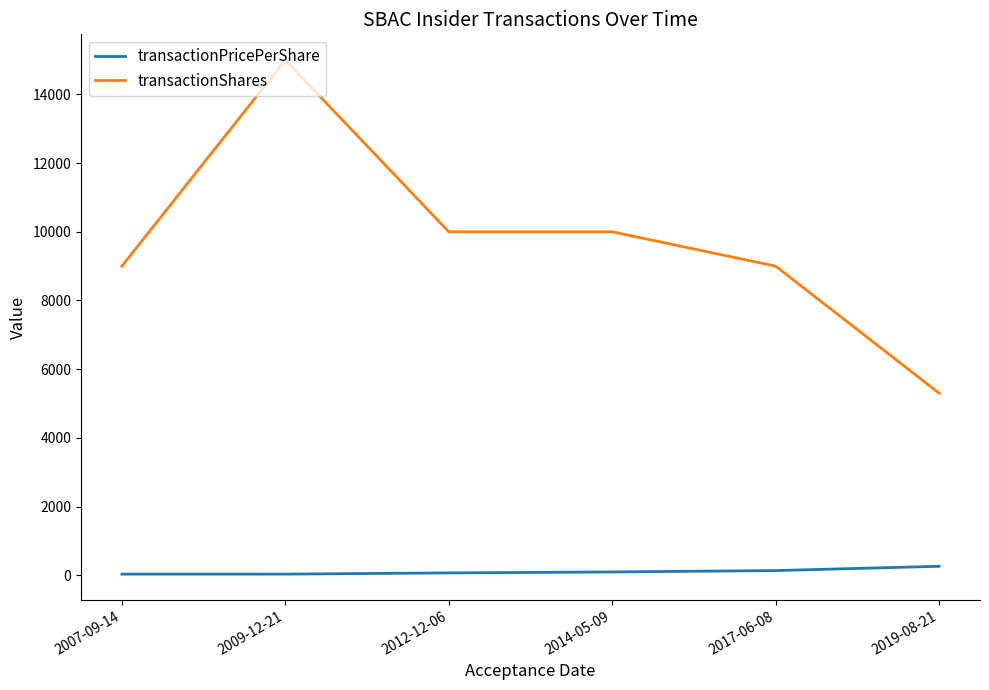

Which series has the largest range (max minus min)?

transactionShares